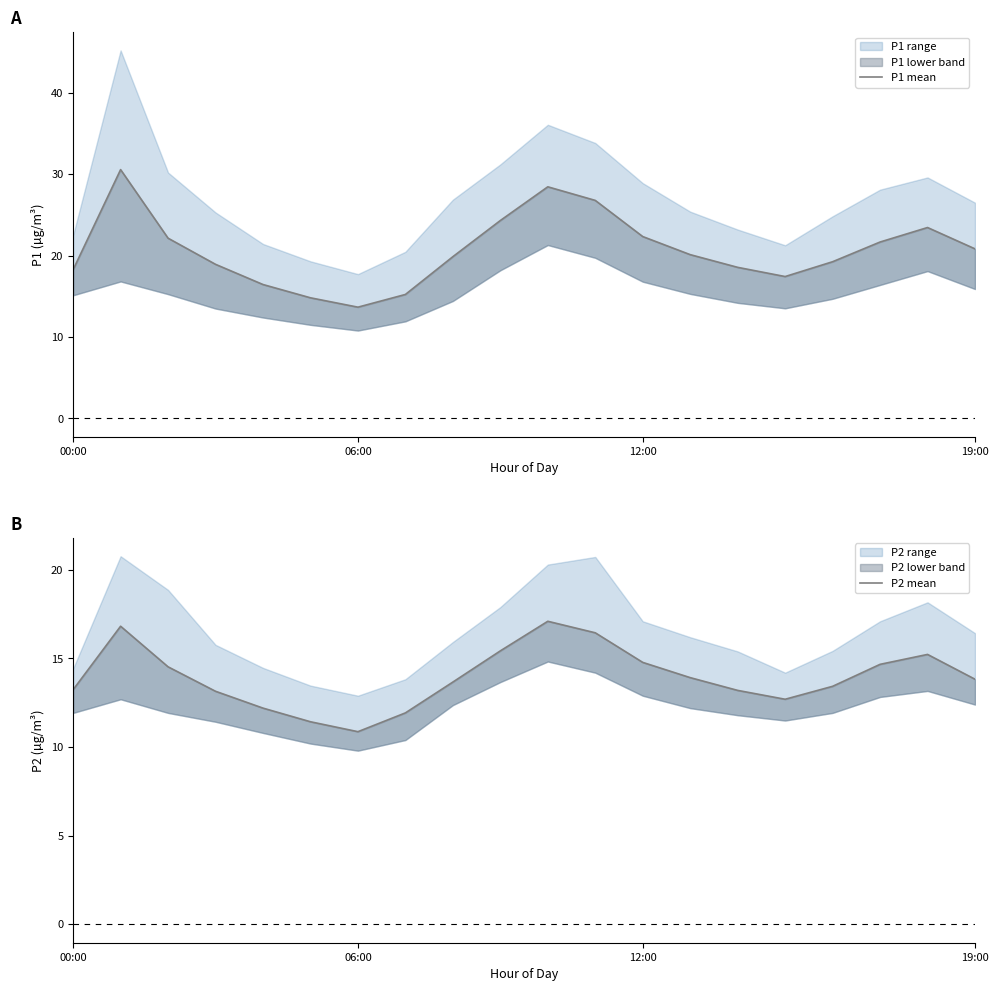

How many lines are shown in the chart?

2